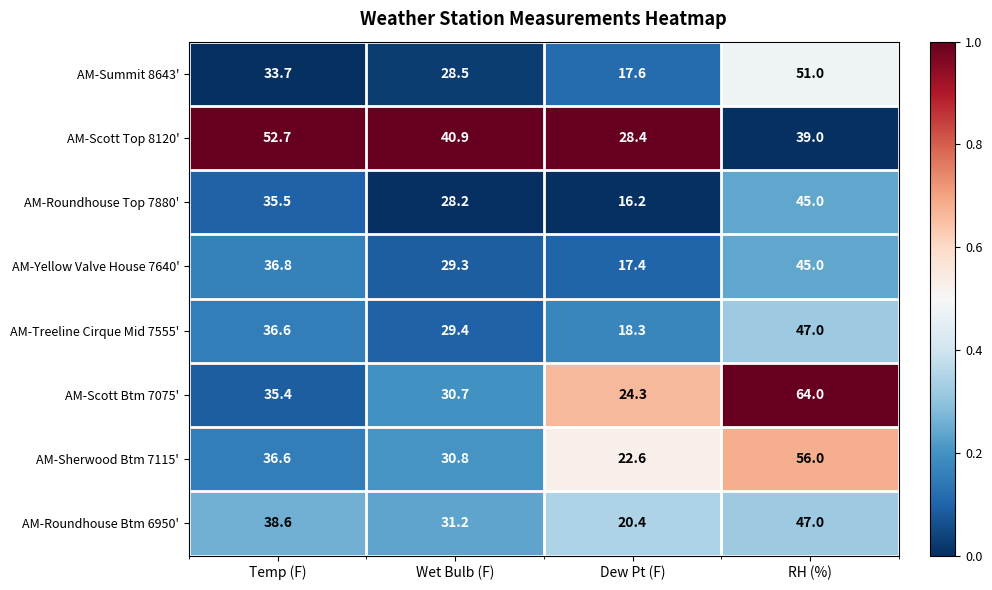

True or false: AM-Roundhouse Btm 6950' has a value of 38.6 at Temp (F).

True